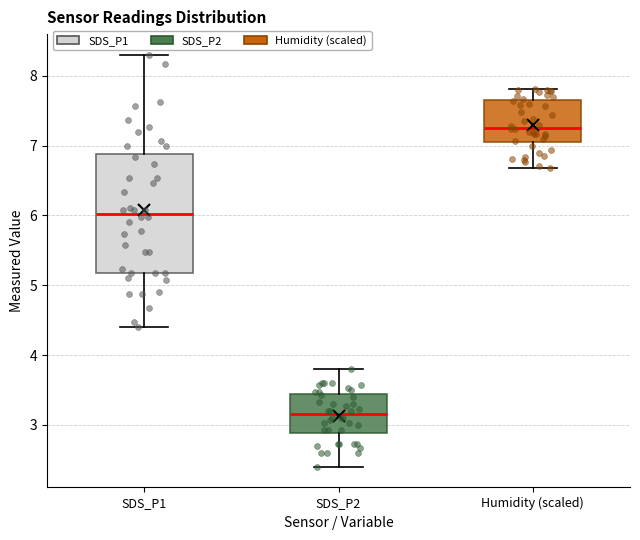

Reading left to right, read every box against the y-axis: the position of its median line, the range the box covers, and the ends of its whiskers. The values are not printed on the chart, so give them approximately, as read against the axis.

SDS_P1: median 6.0, box 5.2 to 6.9, whiskers 4.4 to 8.3
SDS_P2: median 3.2, box 2.9 to 3.4, whiskers 2.4 to 3.8
Humidity (scaled): median 7.3, box 7.0 to 7.6, whiskers 6.7 to 7.8